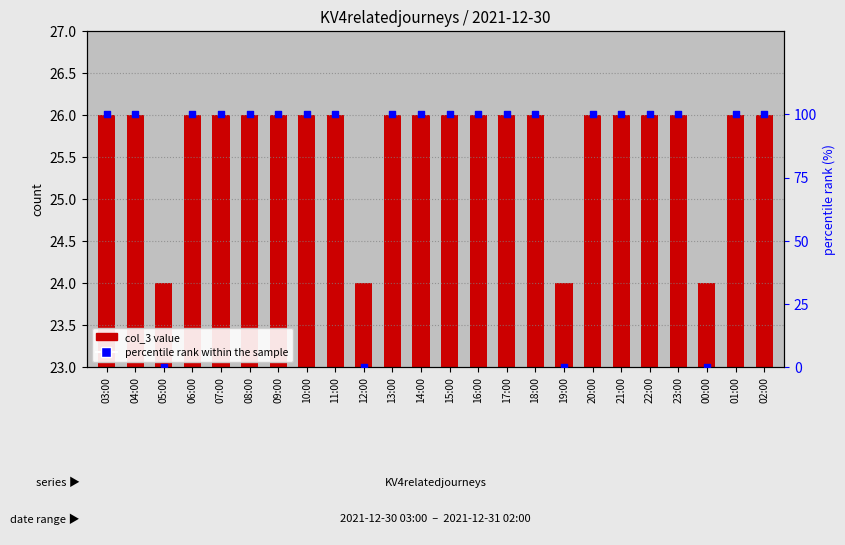

At which category is the sum across all series the highest?

03:00